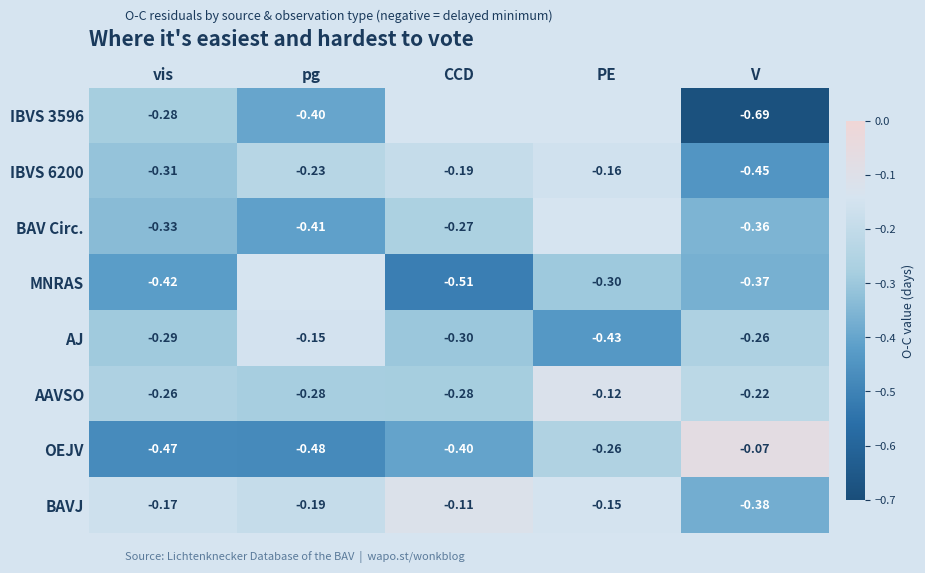

At V, list the series in order from largest to smallest.

OEJV, AAVSO, AJ, BAV Circ., MNRAS, BAVJ, IBVS 6200, IBVS 3596